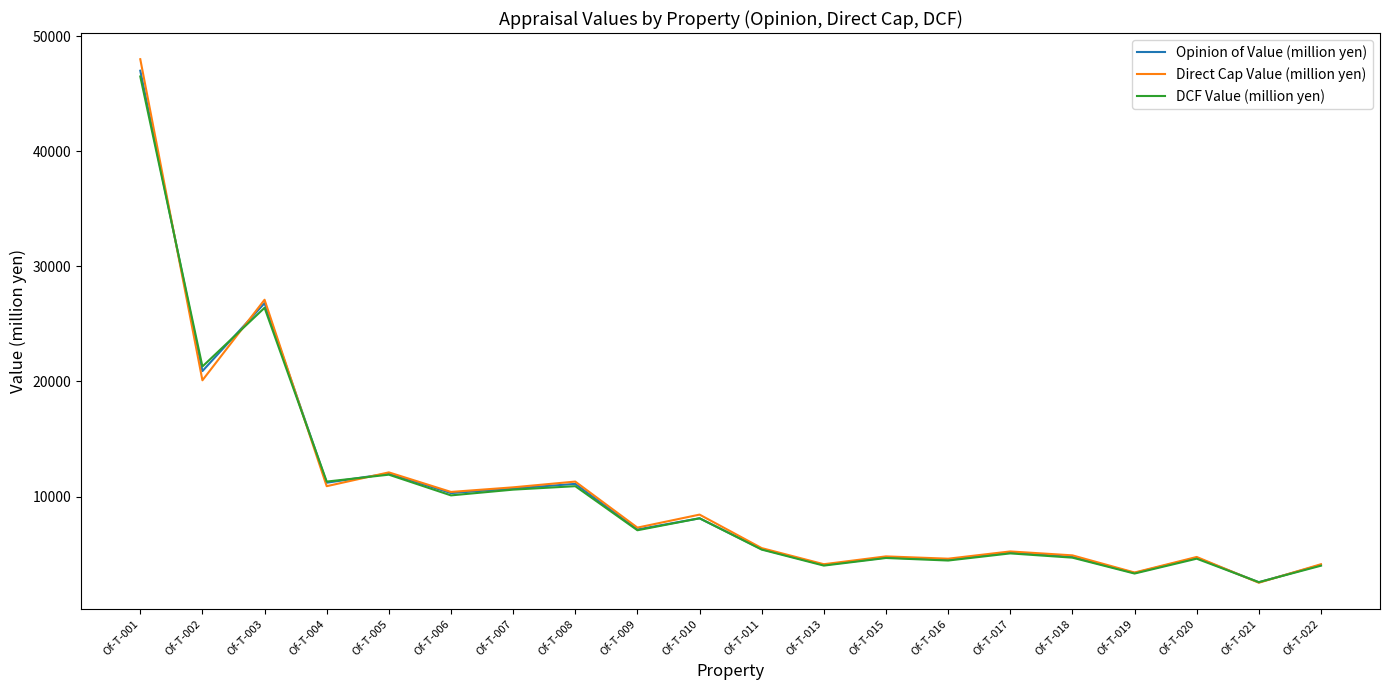

The Opinion of Value (million yen) series shows 8110 at Of-T-010. True or false?

True